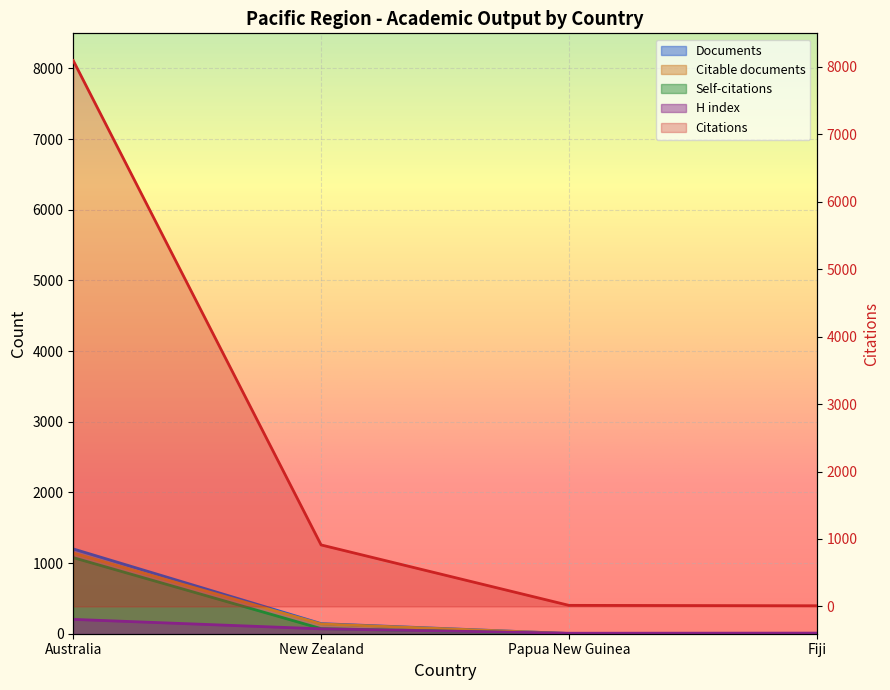

Which series has the widest spread of values?

Citations